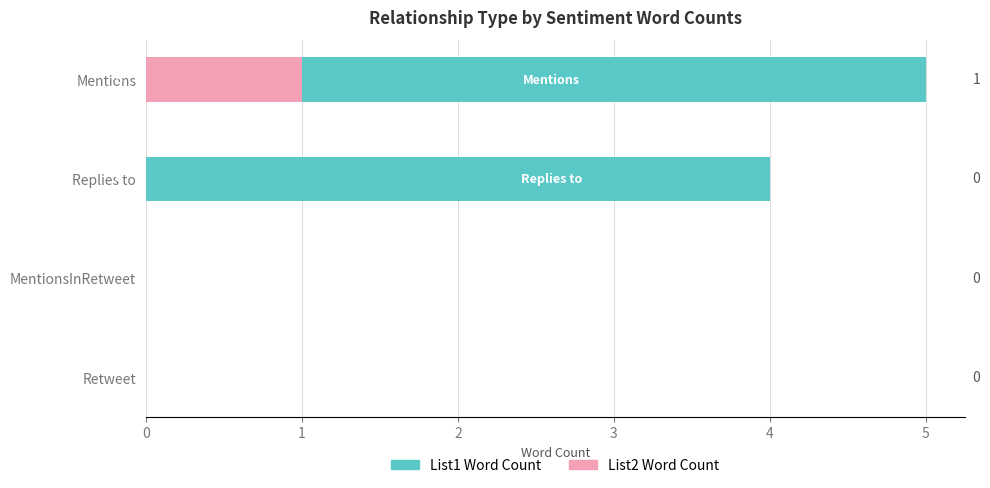

What are all the series names shown in the legend?

List1 Word Count, List2 Word Count